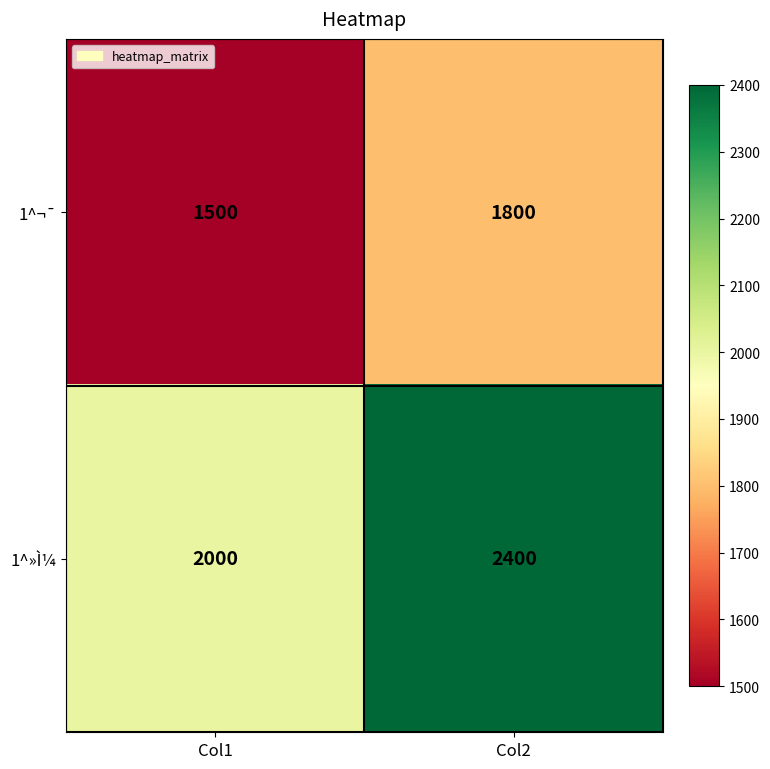

Which series has the largest range (max minus min)?

1^»Ì¼